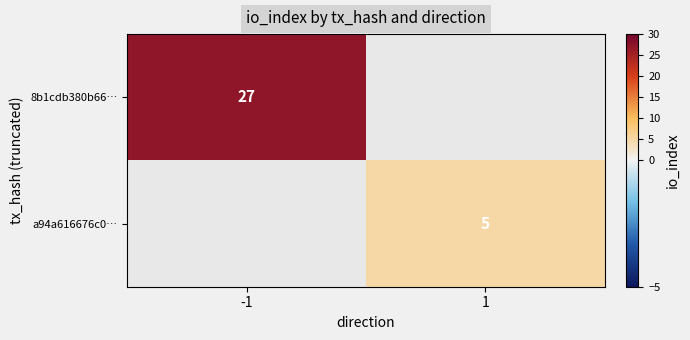

Is the value of 8b1cdb380b66… at -1 greater than the value of a94a616676c0… at 1?

Yes